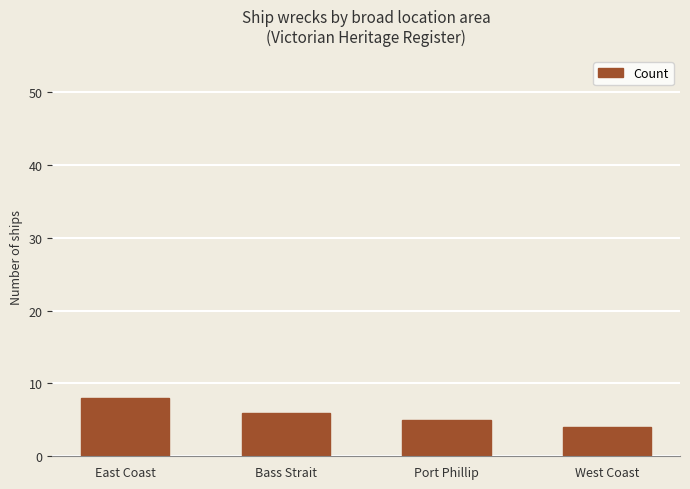

Is it true that the value at Bass Strait is 10?

False